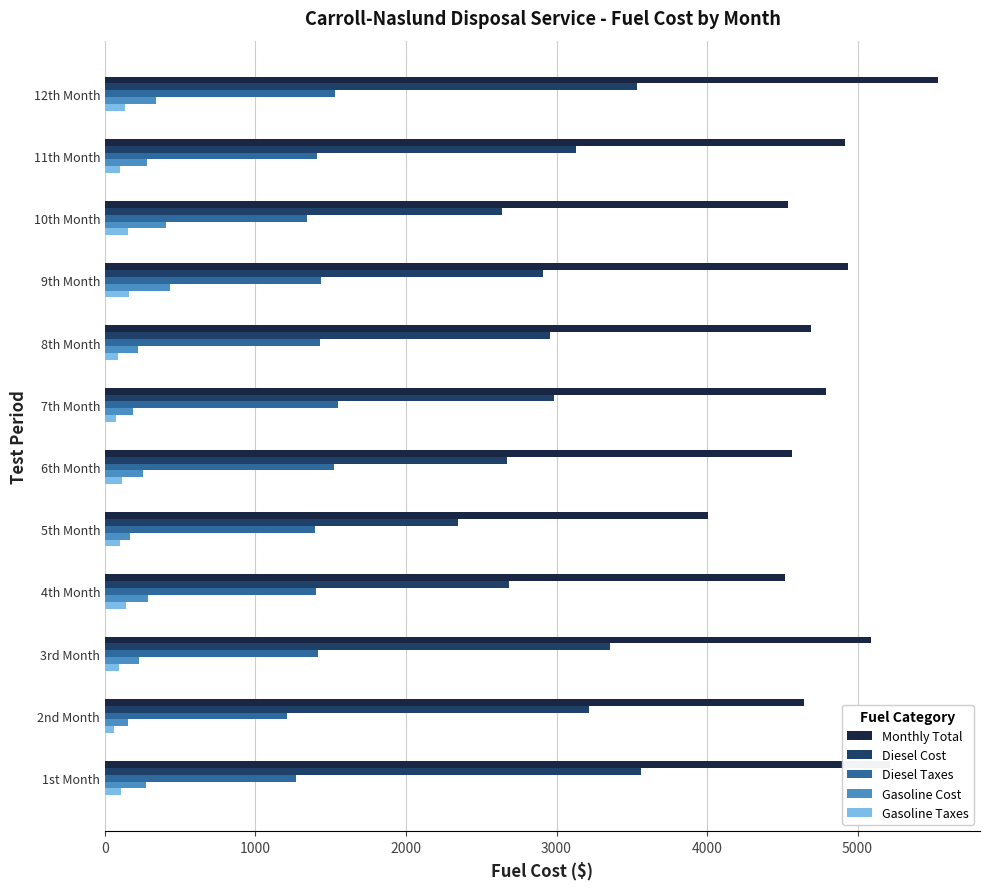

What is the difference between the maximum and minimum values in the Gasoline Cost series?

277.4